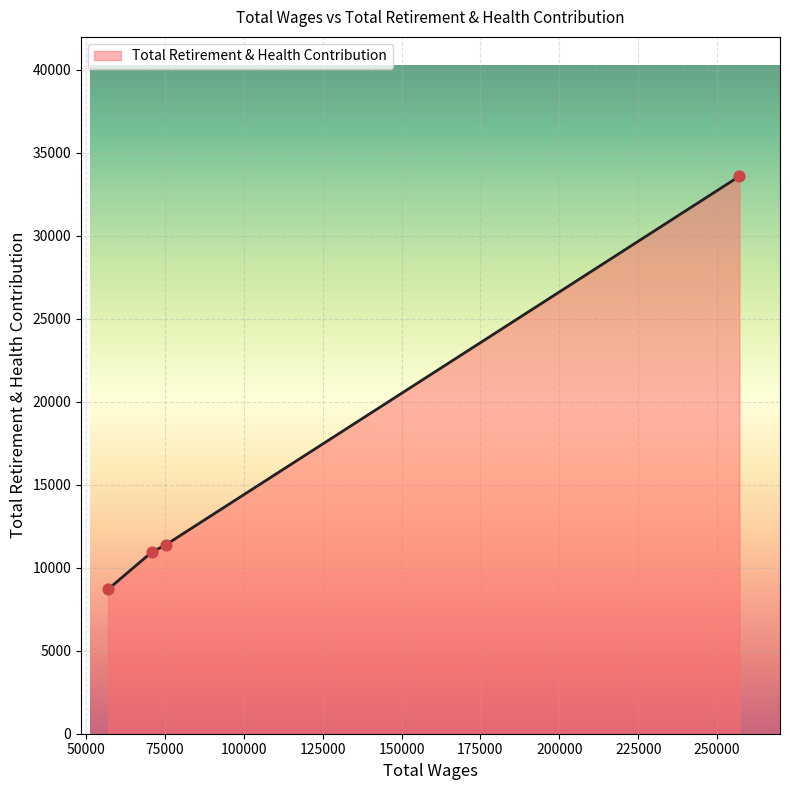

What is the maximum value shown in the chart?

33584